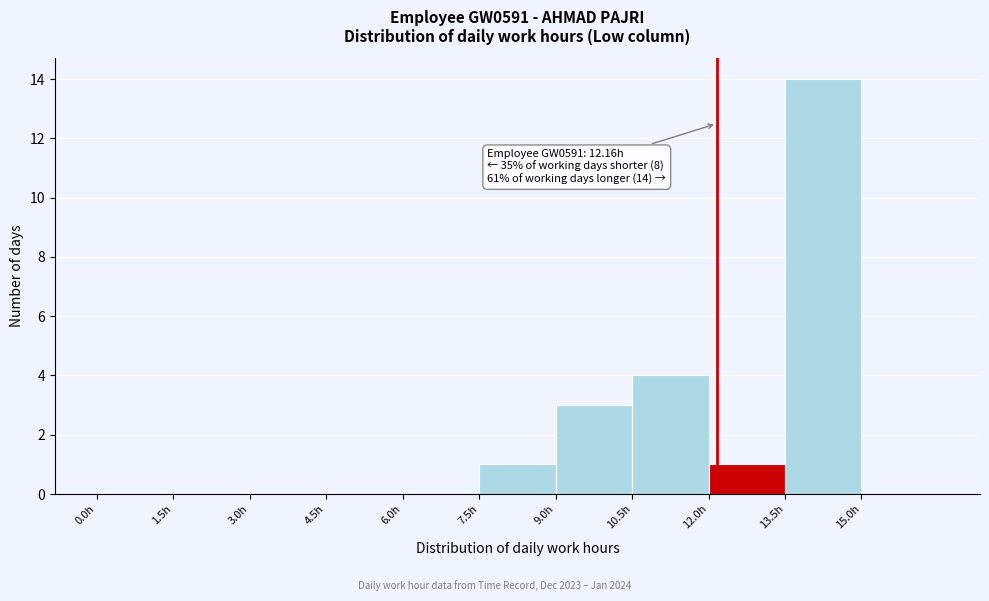

Over which range of the x-axis is the bar tallest?

13.5 to 15.0